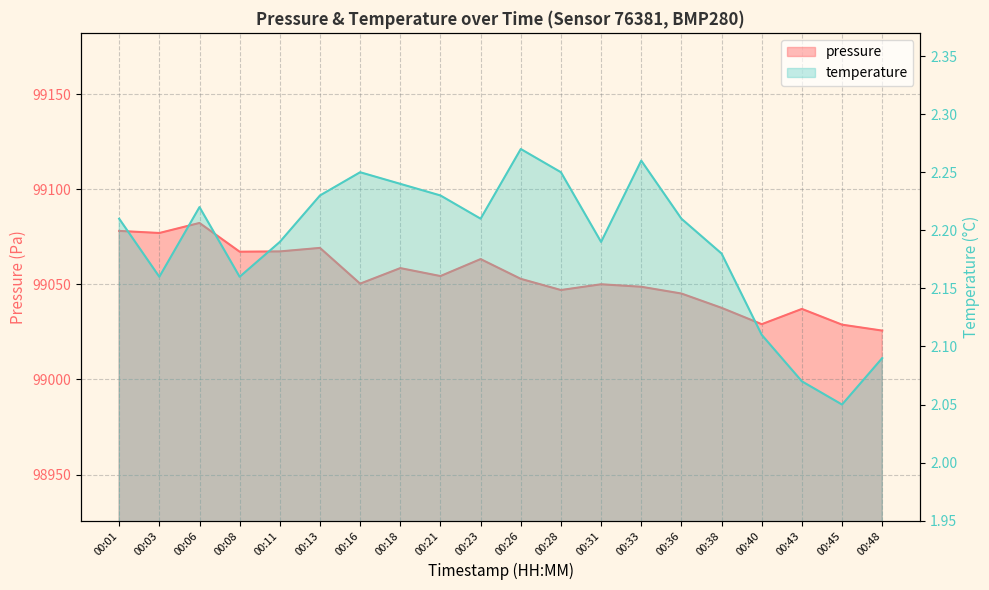

Reading left to right, what are all the values shown in this chart?

pressure: 99078.1	99077.0	99082.3	99067.2	99067.3	99069.2	99050.4	99058.6	99054.4	99063.3	99052.9	99047.0	99050.1	99048.8	99045.2	99037.7	99029.1	99037.1	99028.8	99025.7
temperature: 2.2	2.2	2.2	2.2	2.2	2.2	2.2	2.2	2.2	2.2	2.3	2.2	2.2	2.3	2.2	2.2	2.1	2.1	2.0	2.1